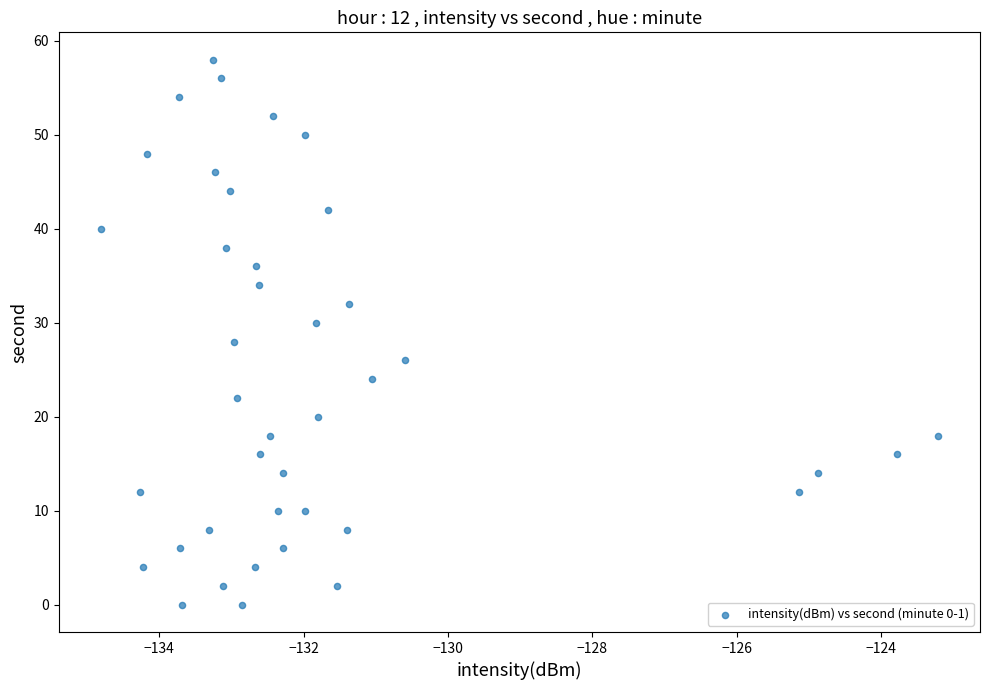

What is the range of Y values (max minus min)?

58